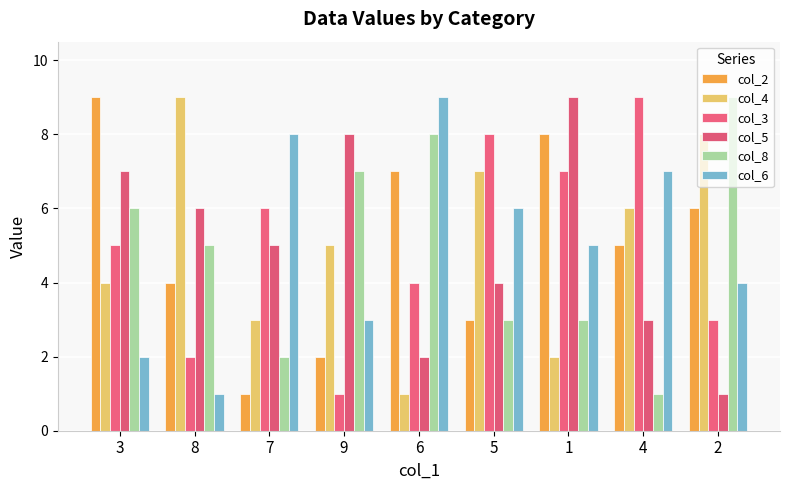

Count the number of data series in this chart.

6